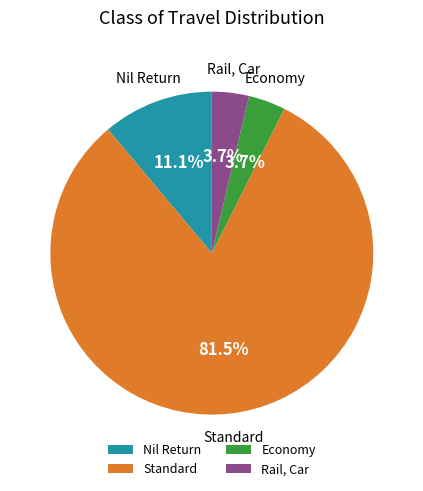

What is the largest slice in the pie chart?

Standard